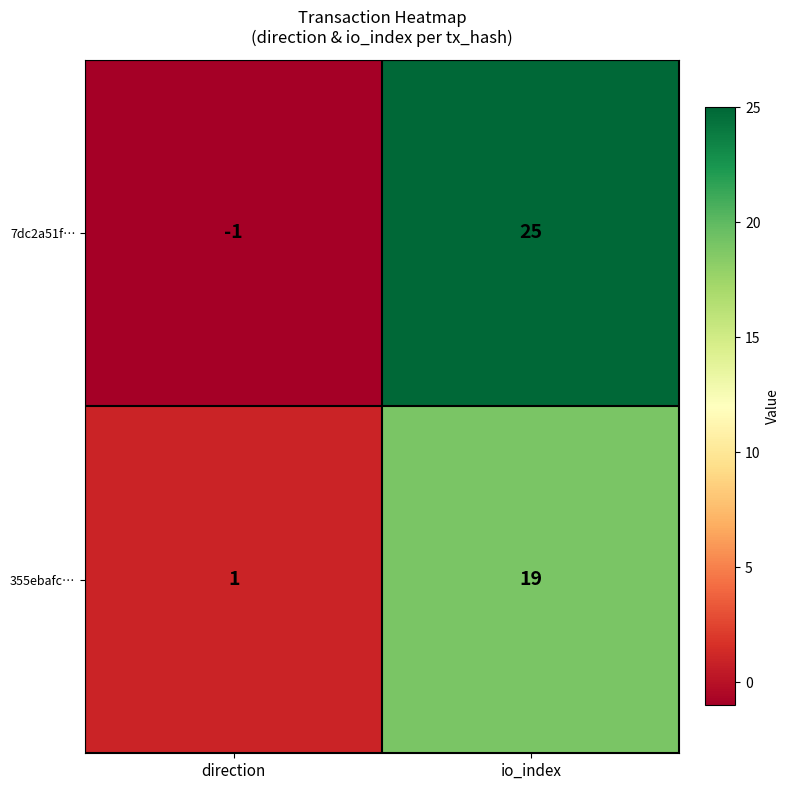

Rank the series by their maximum value, from lowest to highest.

355ebafc…, 7dc2a51f…